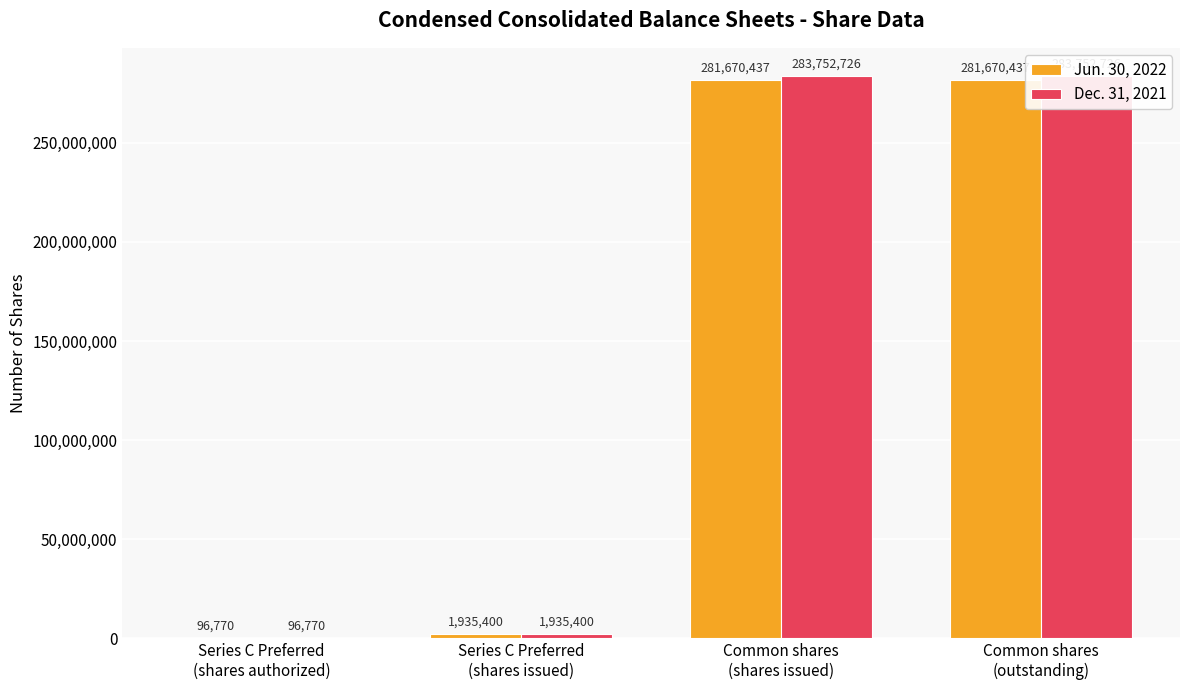

At which label is Jun. 30, 2022 closest to 140883603?

Series C Preferred
(shares issued)